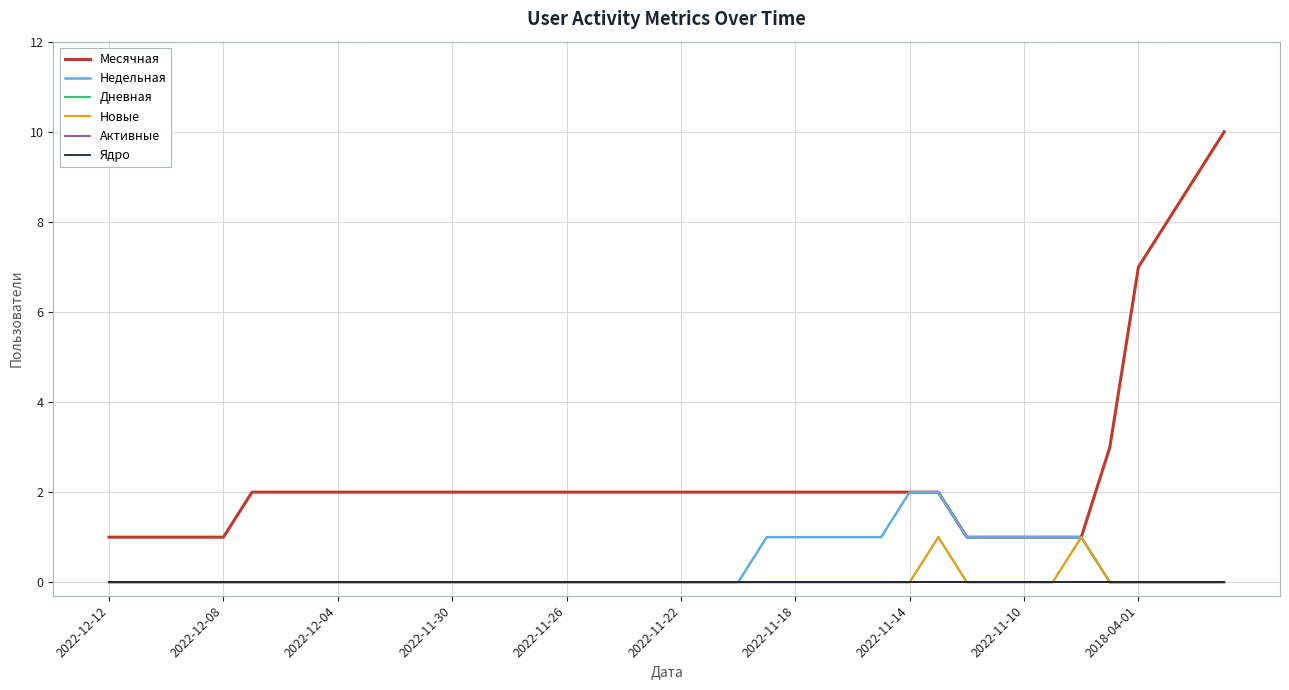

Does the chart display data point markers on the line(s)?

No